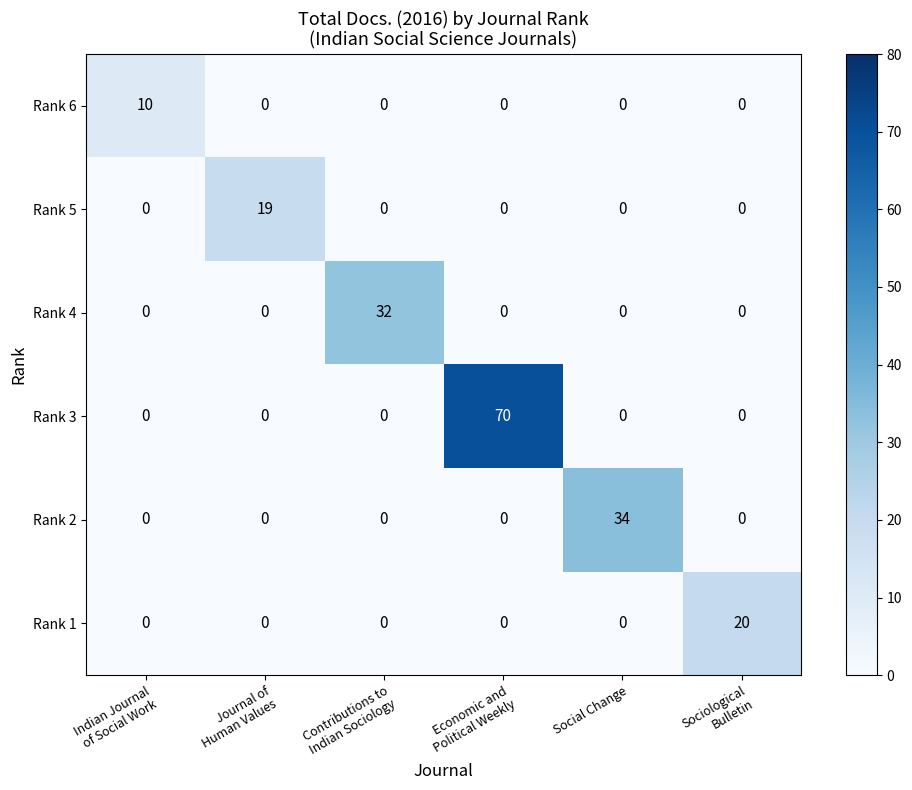

The Rank 2 series shows 7 at Social Change. True or false?

False